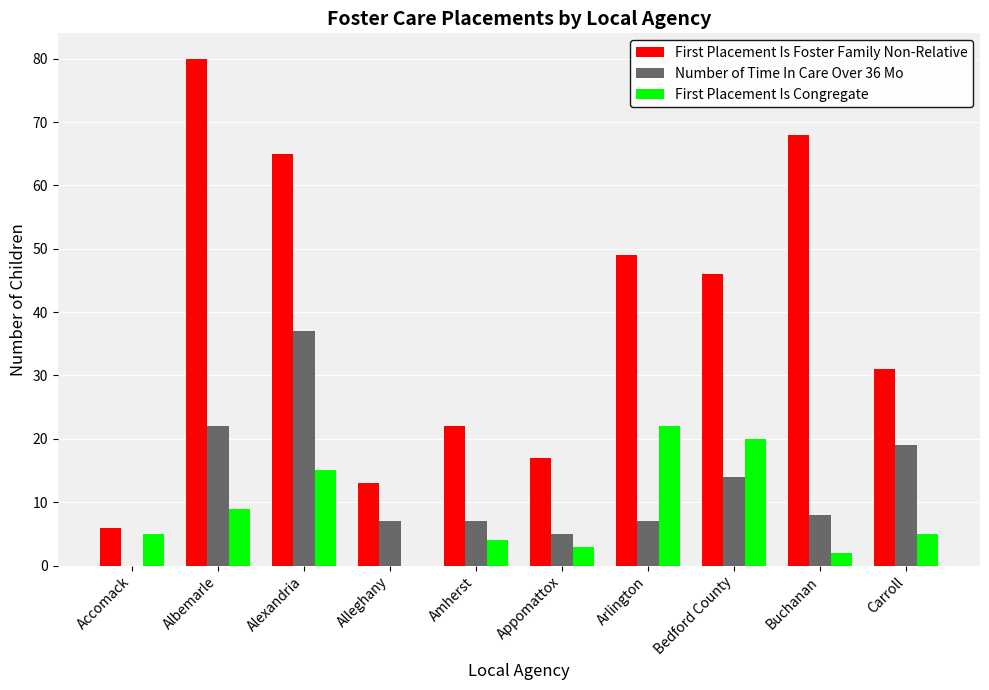

What is the sum of all First Placement Is Foster Family Non-Relative values?

397